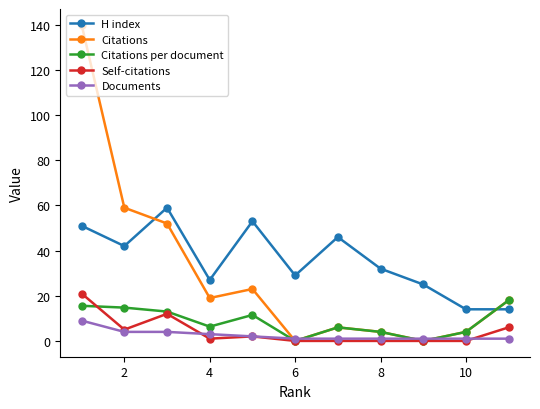

Is this an area chart (filled region under the line)?

No